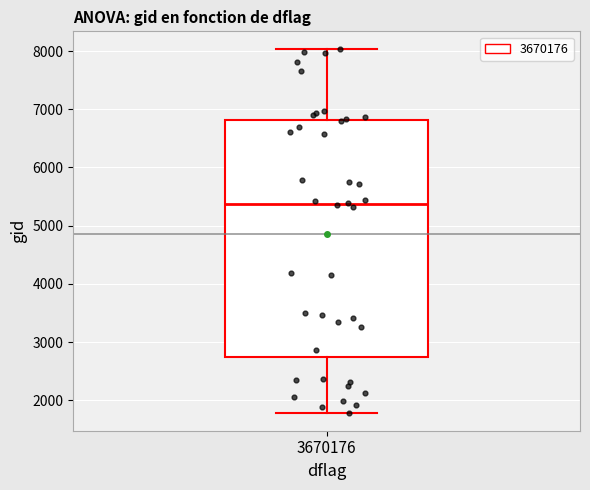

Where does the median line of the box at x = 3670176 sit on the y-axis? The values are not printed on the chart, so give them approximately, as read against the axis.

5400